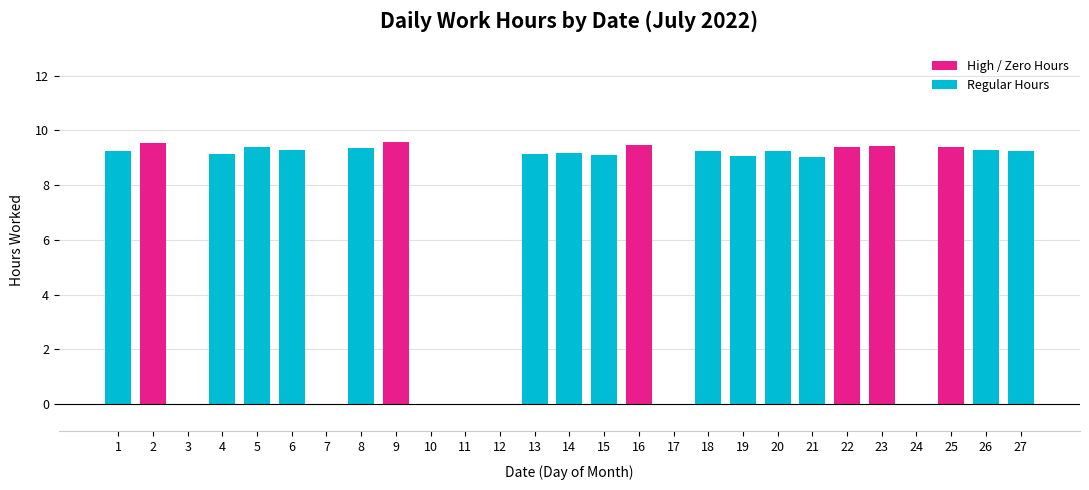

Is it true that the value at 5 is 12.7?

False